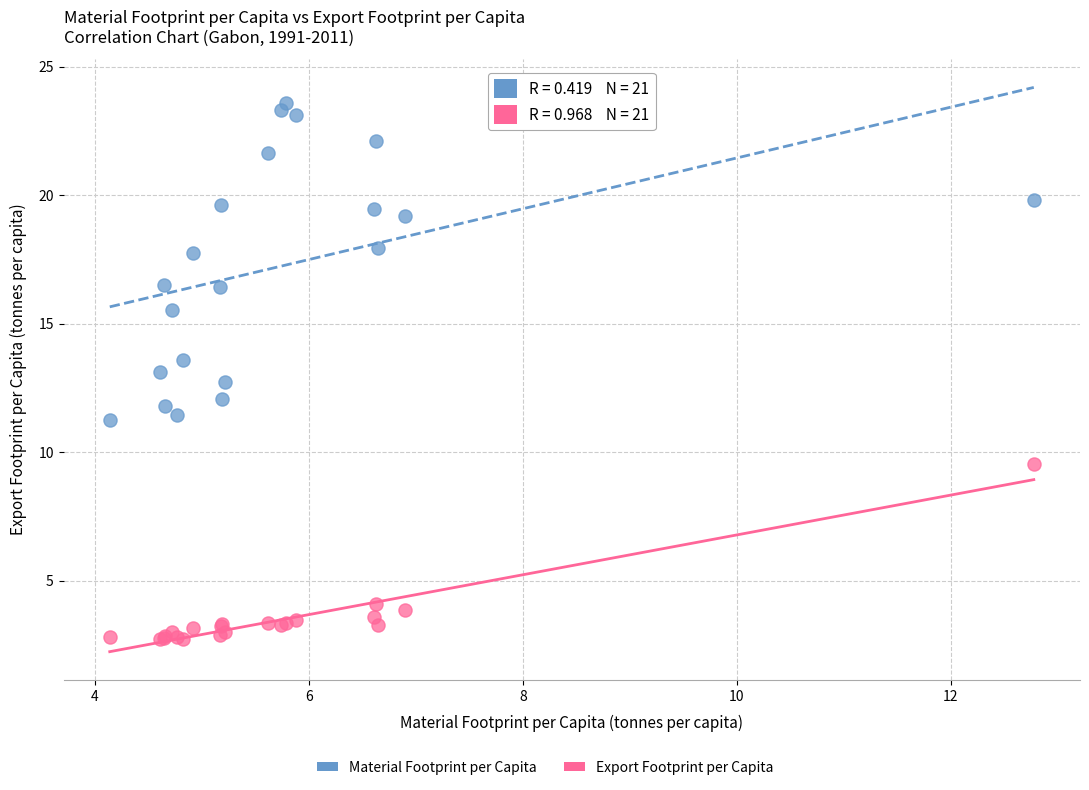

Which series contains the lowest Y value?

Export Footprint per Capita